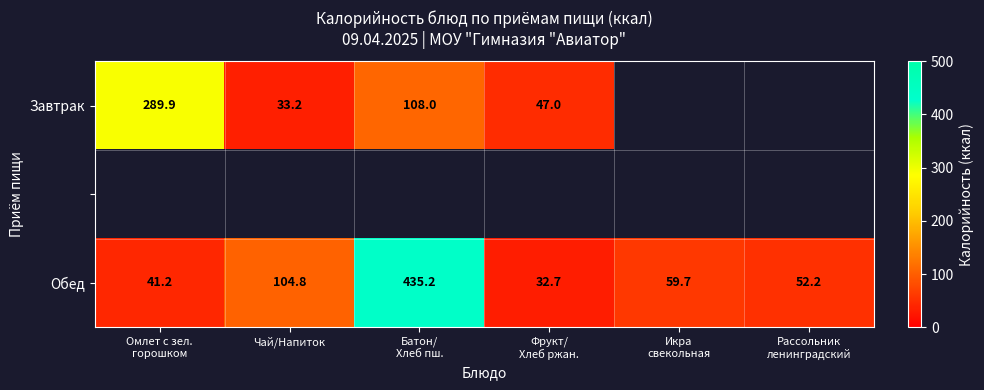

What is the minimum value for Обед?

32.7